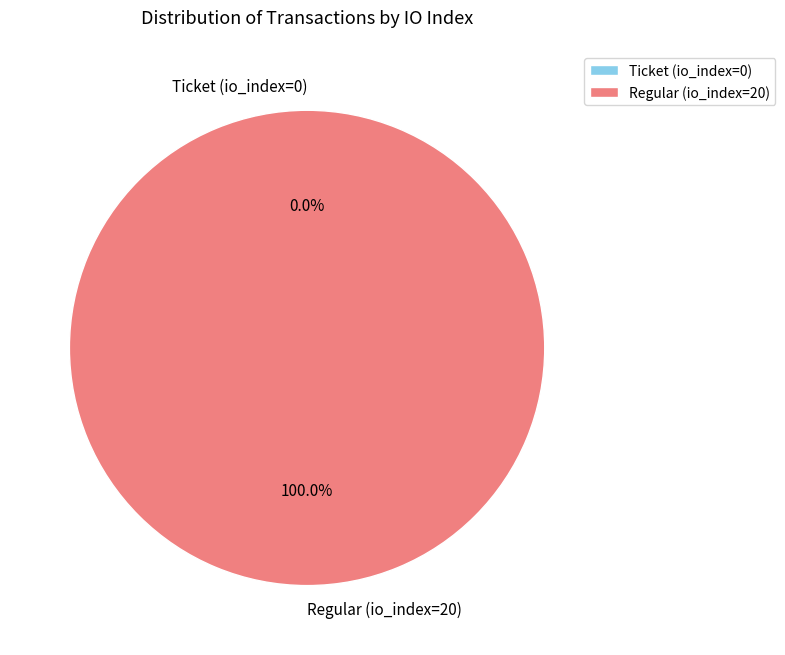

Between Regular (io_index=20) and Ticket (io_index=0), which is larger?

Regular (io_index=20)